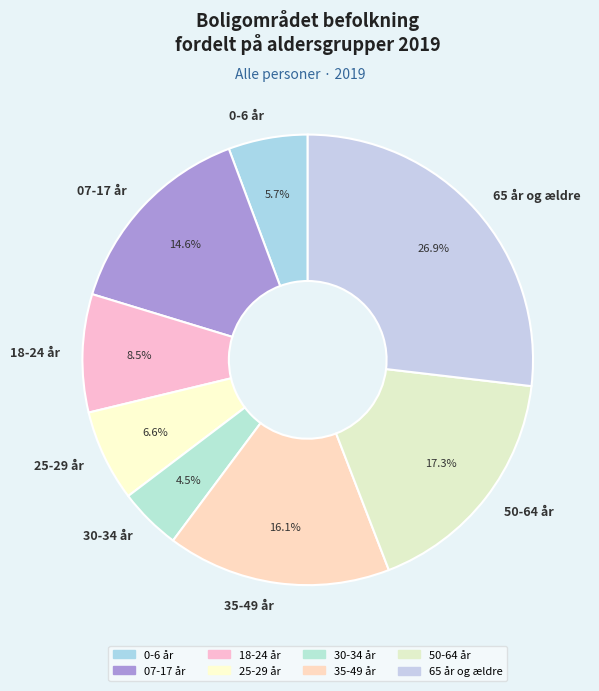

Is it true that 30-34 år is 18% of the pie?

False